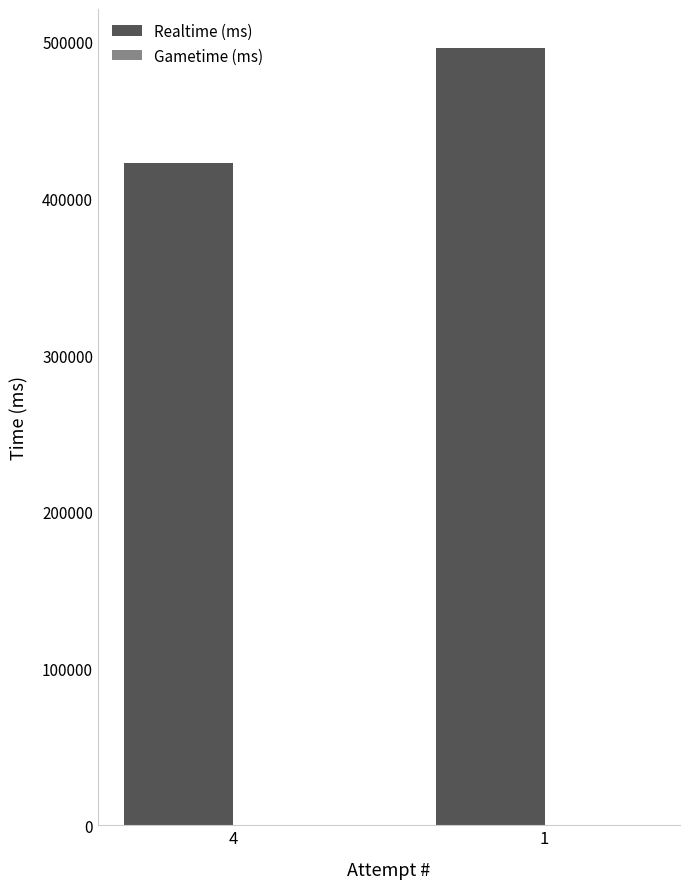

Reading right to left, extract all data points from this chart.

495982	422397